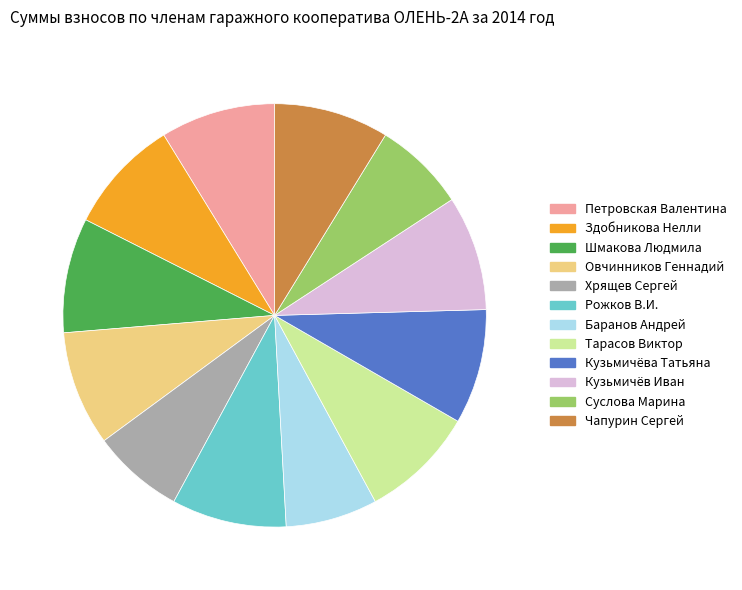

Does any single category account for the majority?

No